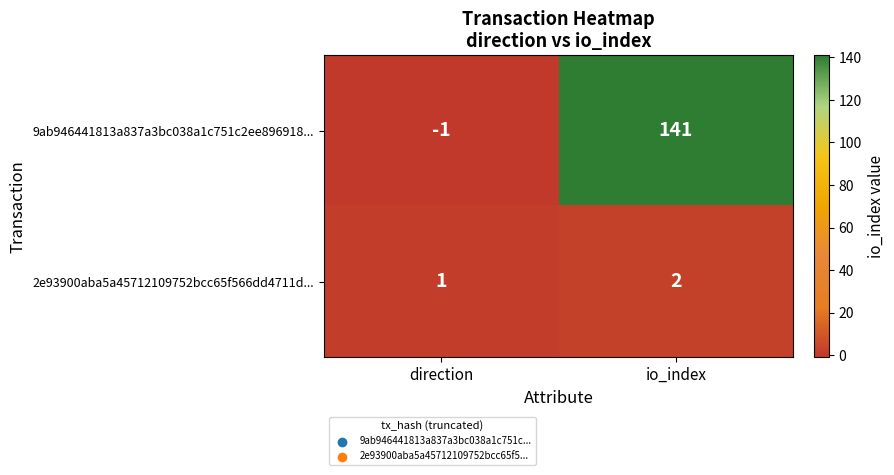

Which series has the widest spread of values?

9ab946441813a837a3bc038a1c751c2ee896918...